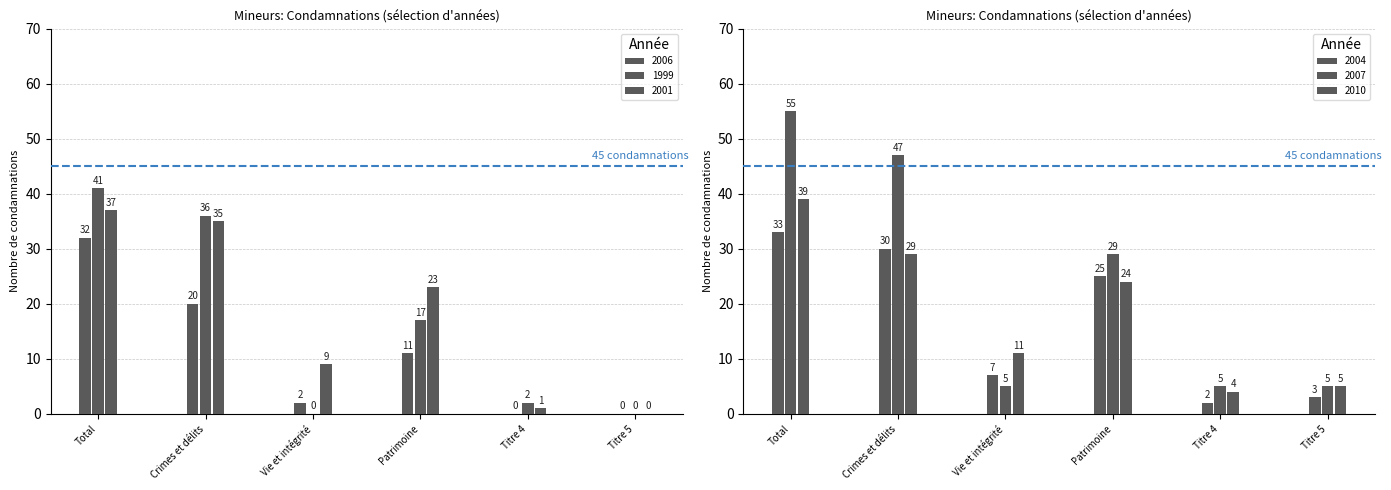

Is it true that 1999 equals 17 at Patrimoine?

True